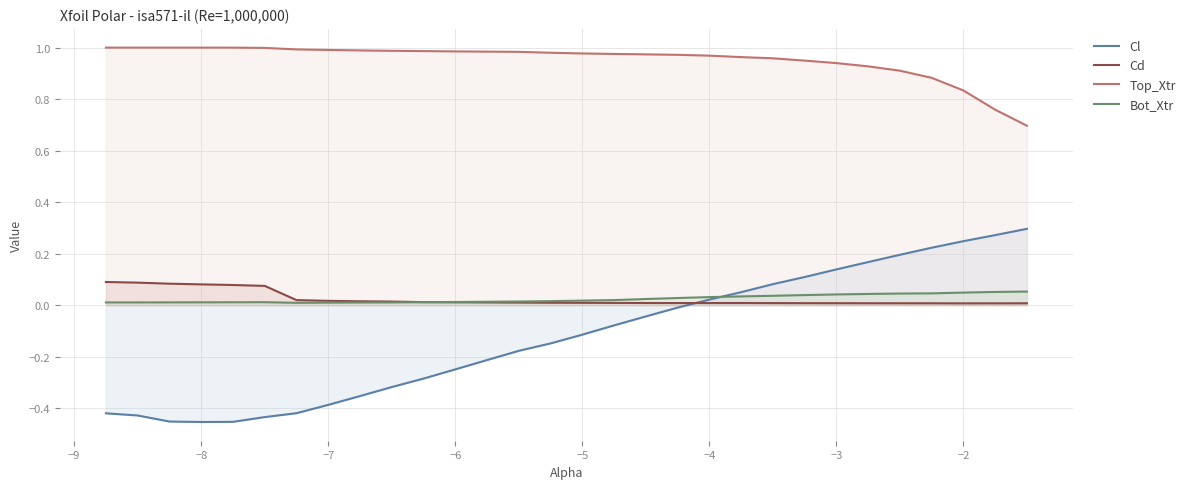

What is the maximum value shown in the chart?

1.0